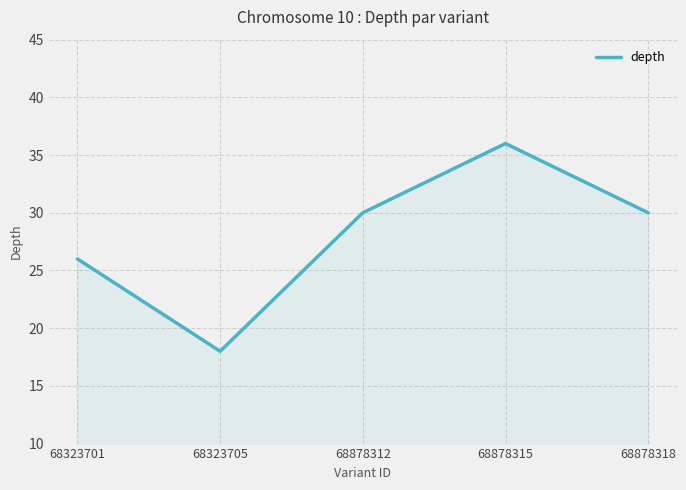

Reading left to right, list all the values displayed in this chart.

68323701=26	68323705=18	68878312=30	68878315=36	68878318=30